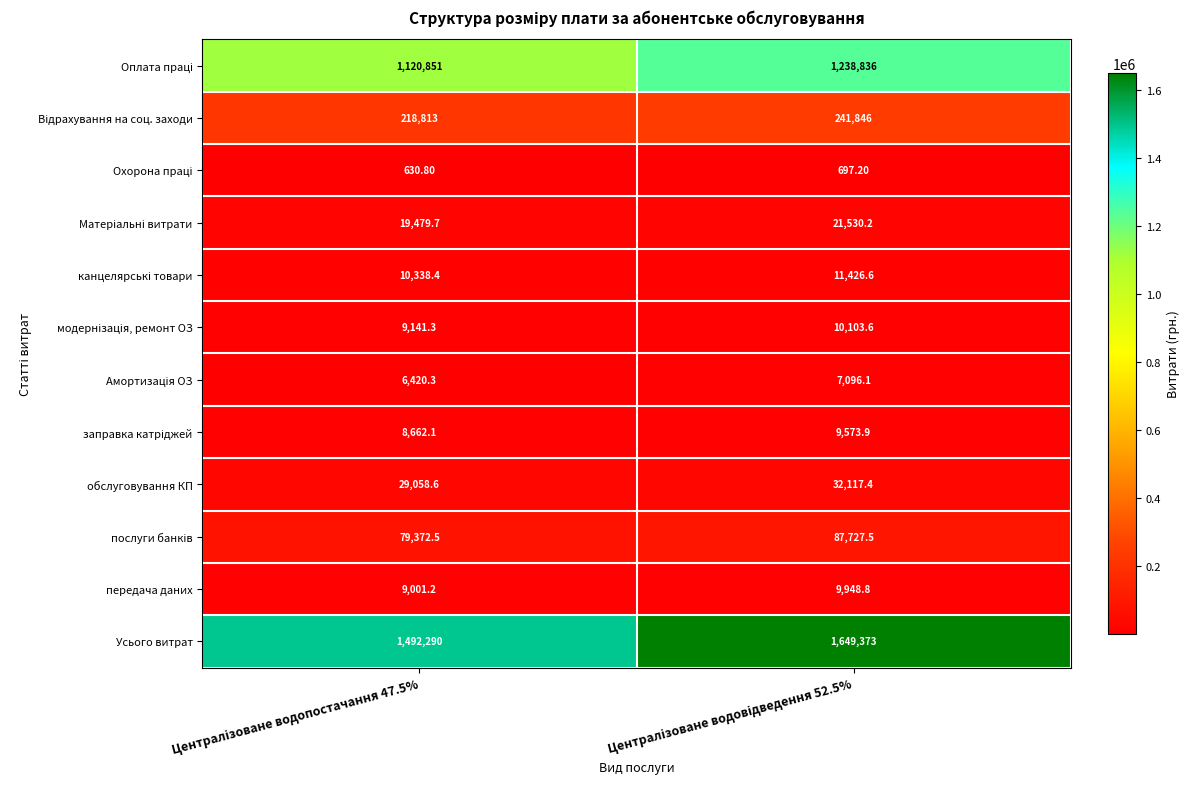

Which series has the largest total across all categories?

Усього витрат